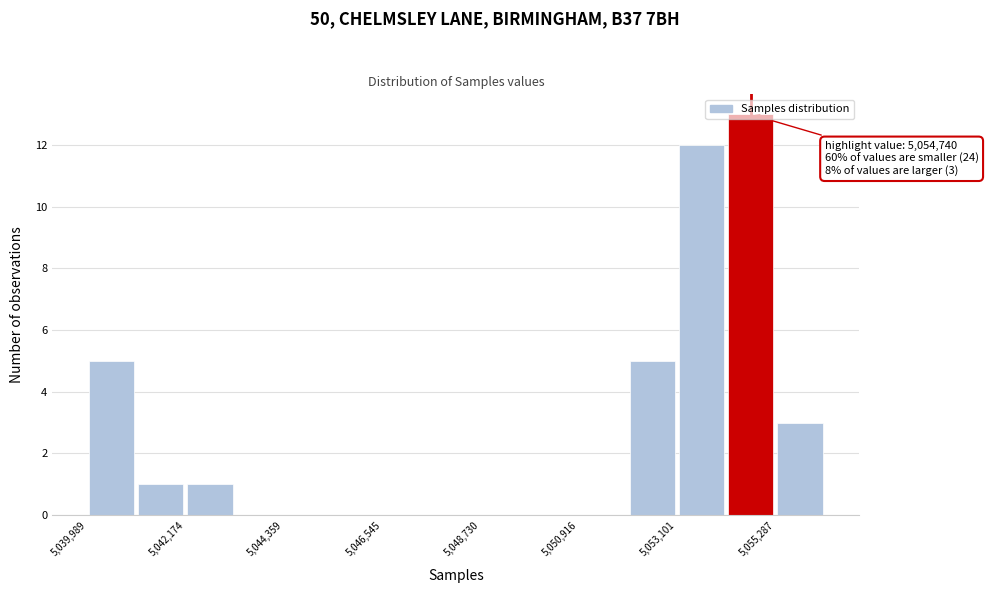

Read against the x-axis, roughly where is the centre of the tallest bar?

5054500